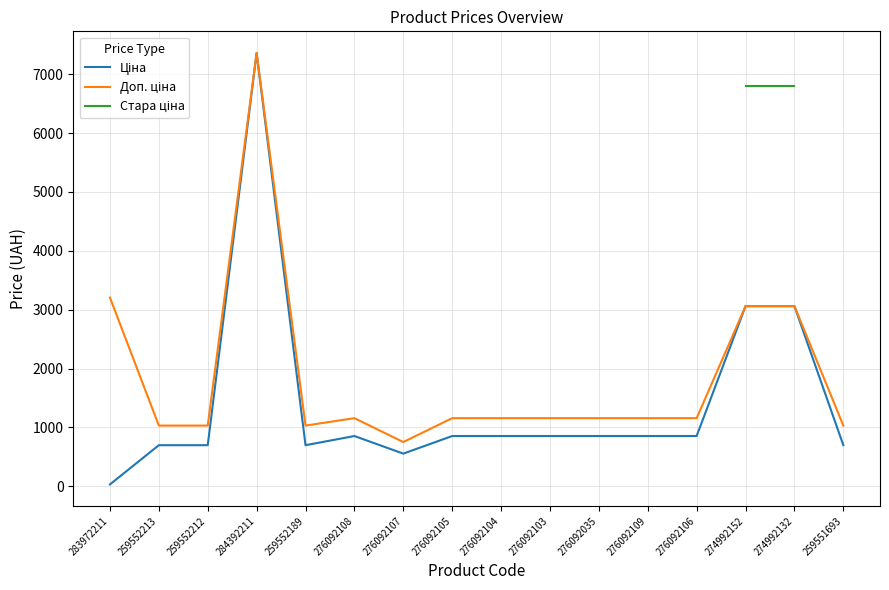

What is the label of the 5th point from the left?

259552189